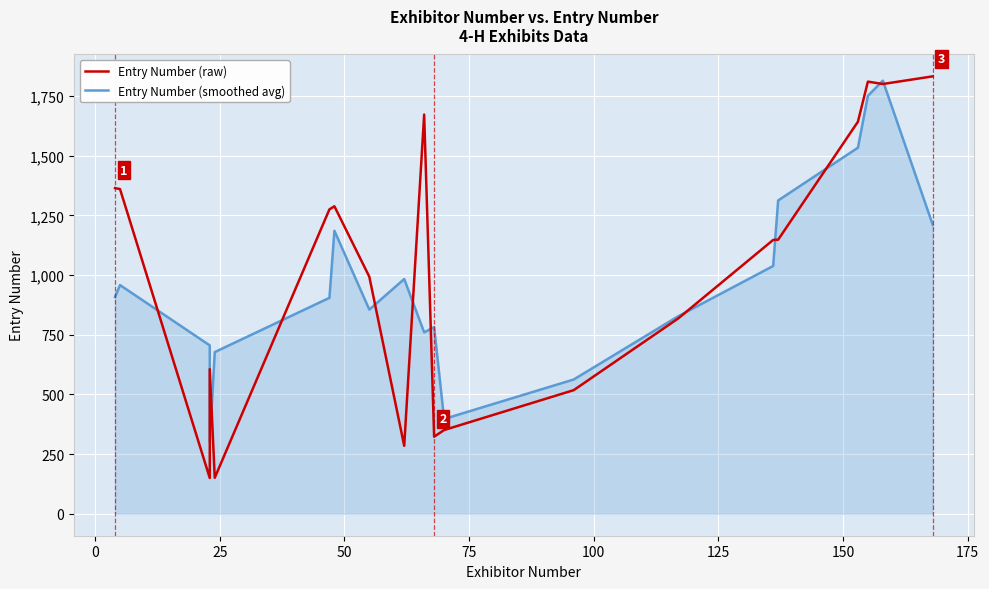

Reading left to right, list all the values displayed in this chart.

Entry Number (raw): 1364.0	1360.0	150.0	606.0	151.0	1275.0	1288.0	993.0	285.0	1672.0	323.0	351.0	518.0	819.0	1147.0	1148.0	1642.0	1810.0	1800.0	1832.0
Entry Number (smoothed avg): 908.0	958.0	705.3	302.3	677.3	904.7	1185.3	855.3	983.3	760.0	782.0	397.3	562.7	828.0	1038.0	1312.3	1533.3	1750.7	1814.0	1210.7